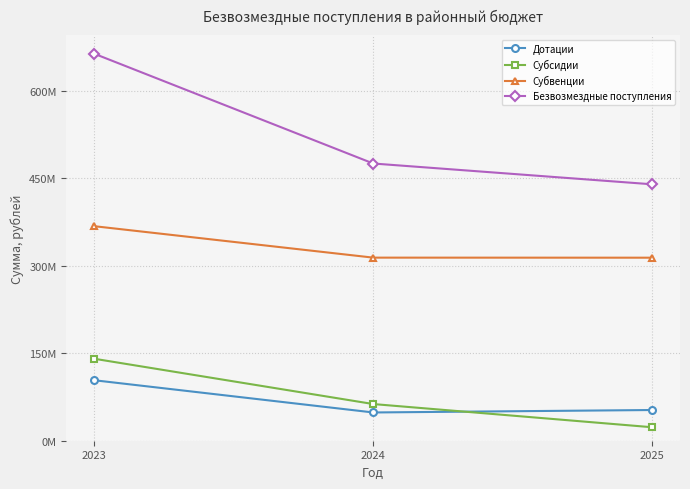

At 2023, list the series in order from largest to smallest.

Безвозмездные поступления, Субвенции, Субсидии, Дотации